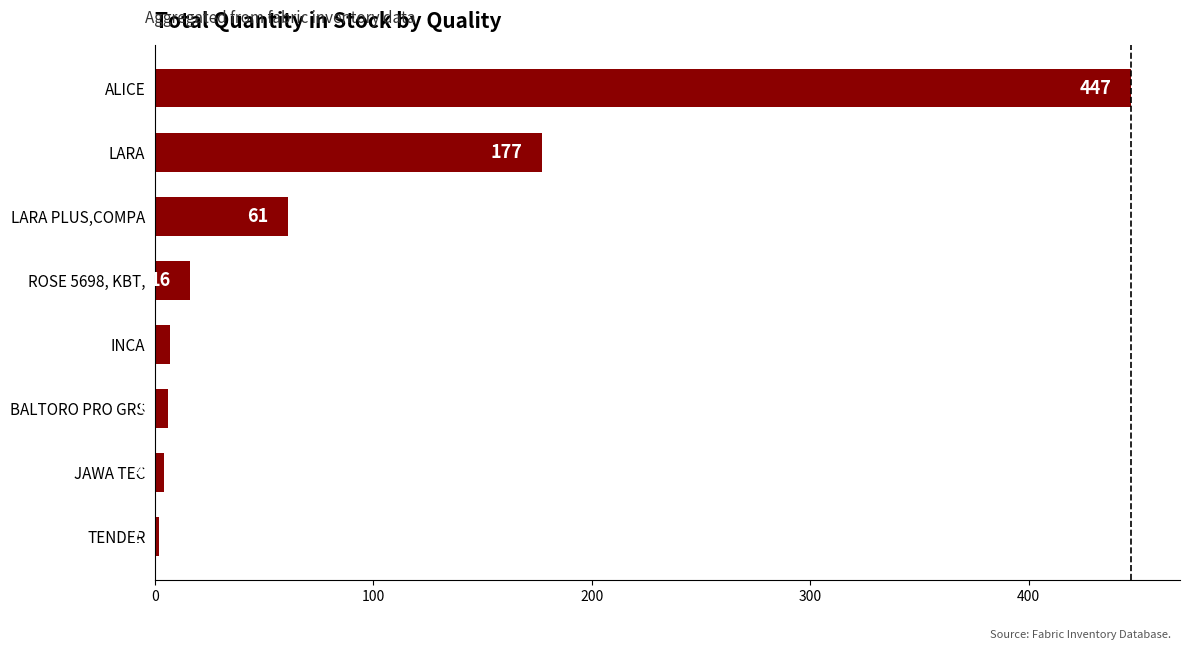

What is the sum of all values?

720